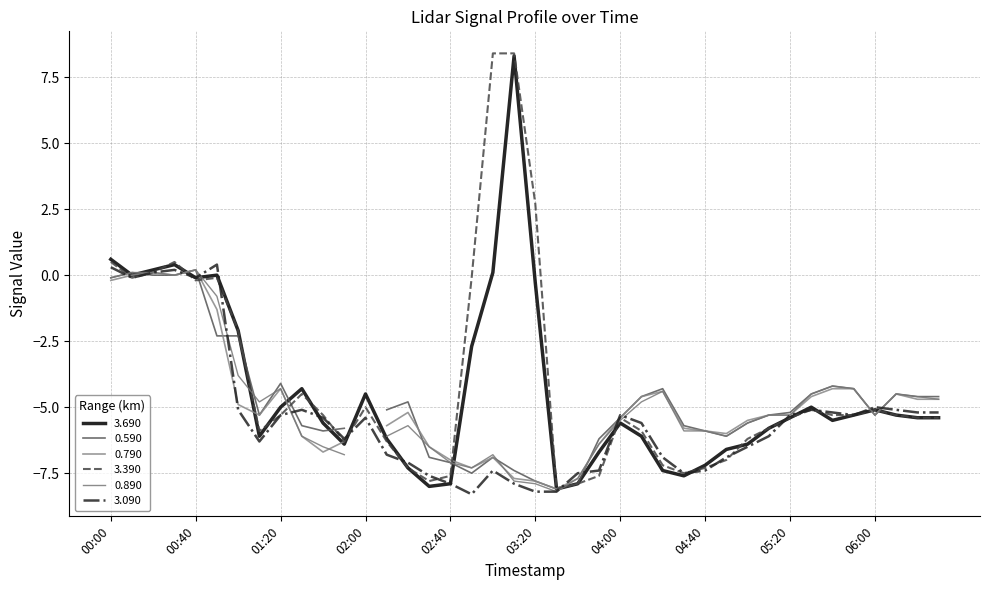

Is this an area chart (filled region under the line)?

No